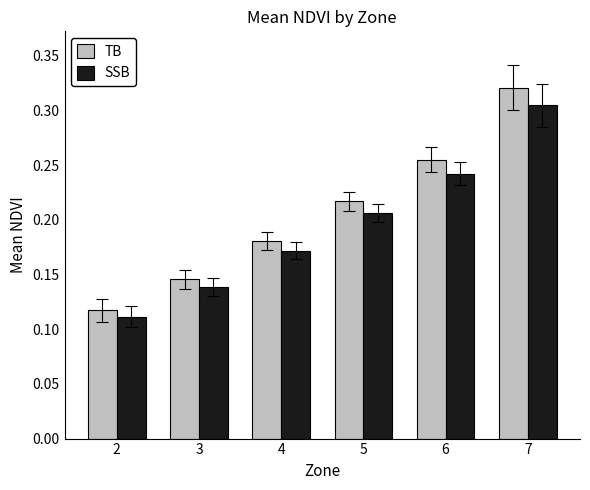

How many bars are there in each group?

2